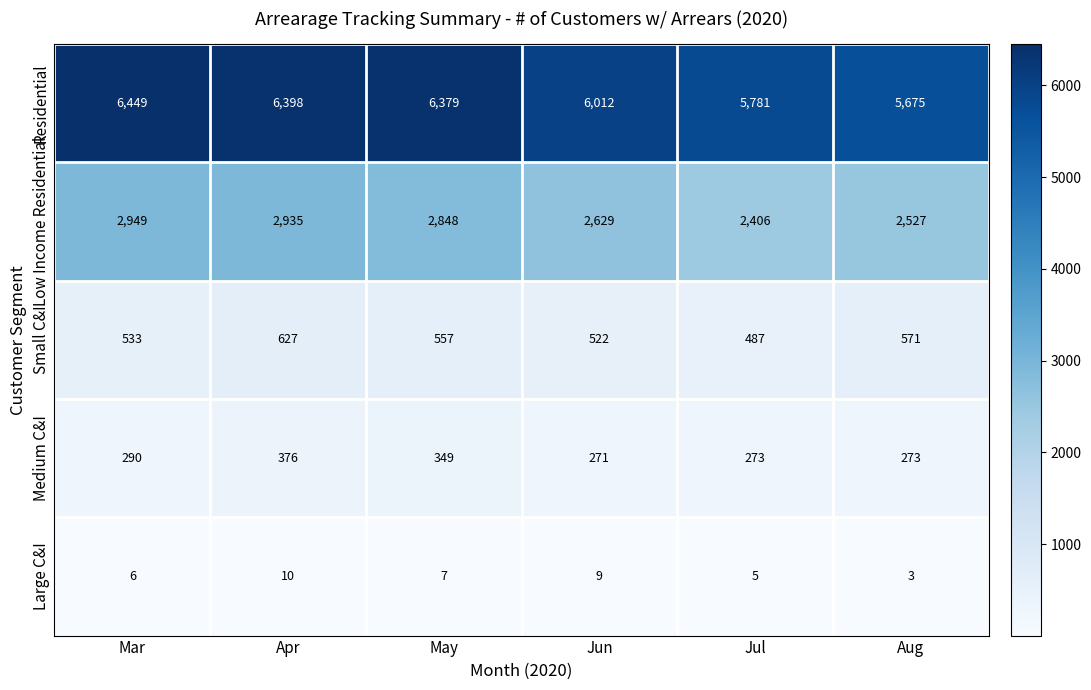

What is the total value across all series at Aug?

9049